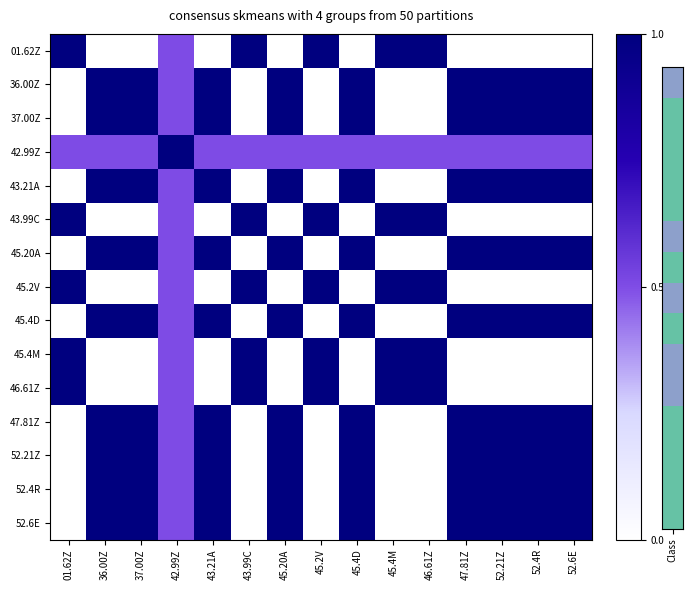

How many series are shown in this chart?

15